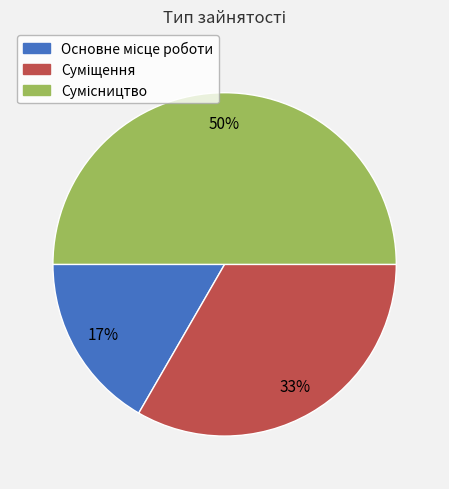

To the nearest percent, what is the difference between the largest and smallest slice percentages?

33%